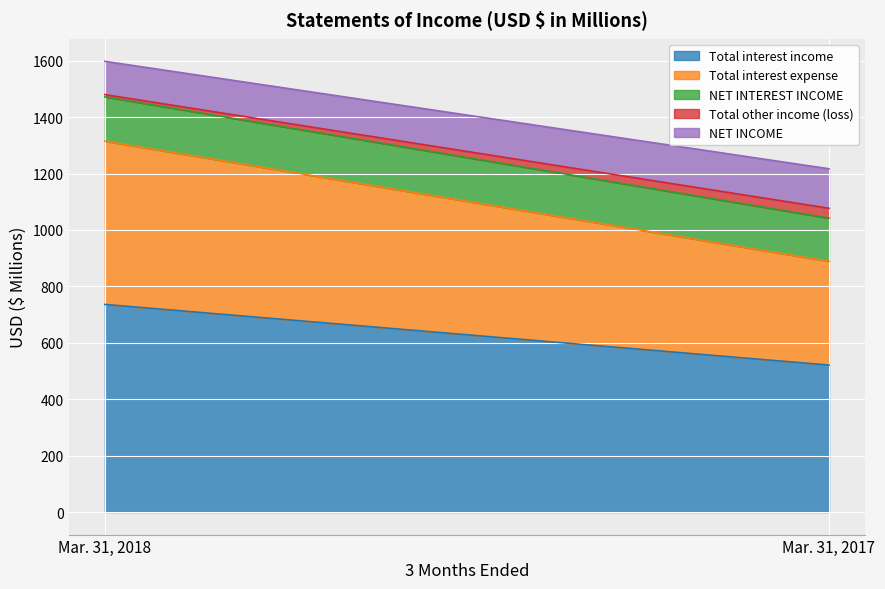

The NET INTEREST INCOME series shows 153 at Mar. 31, 2017. True or false?

True